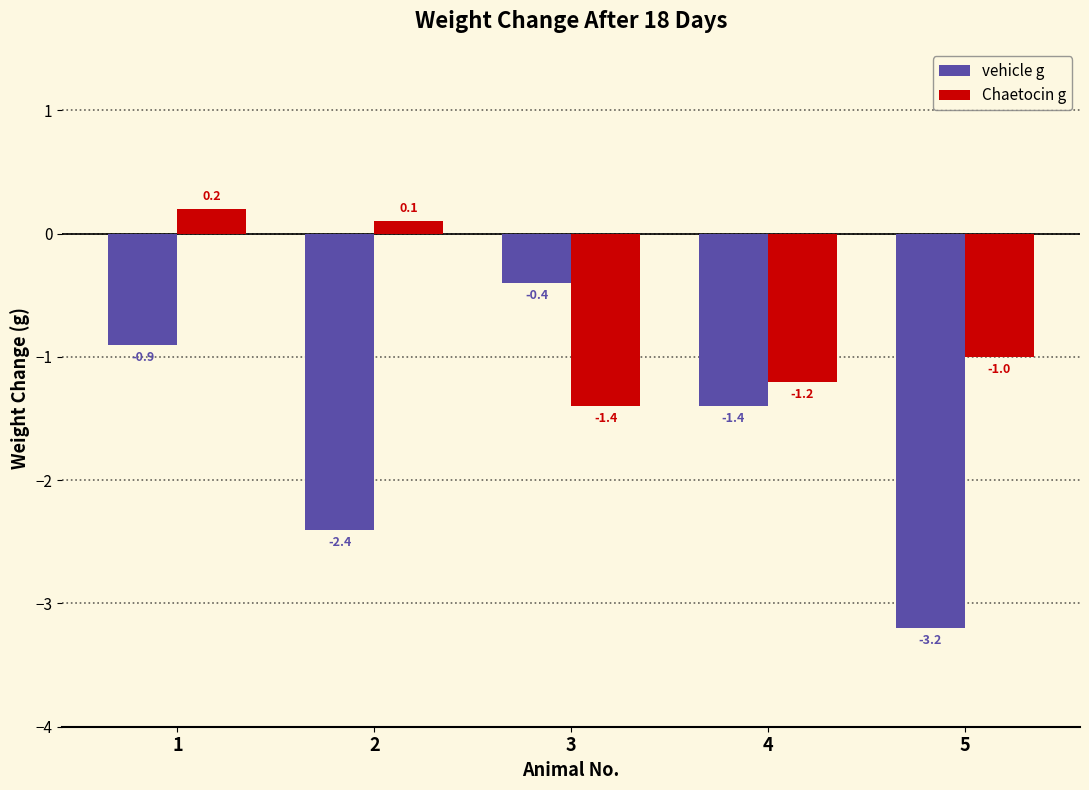

At which category is the sum across all series the highest?

1